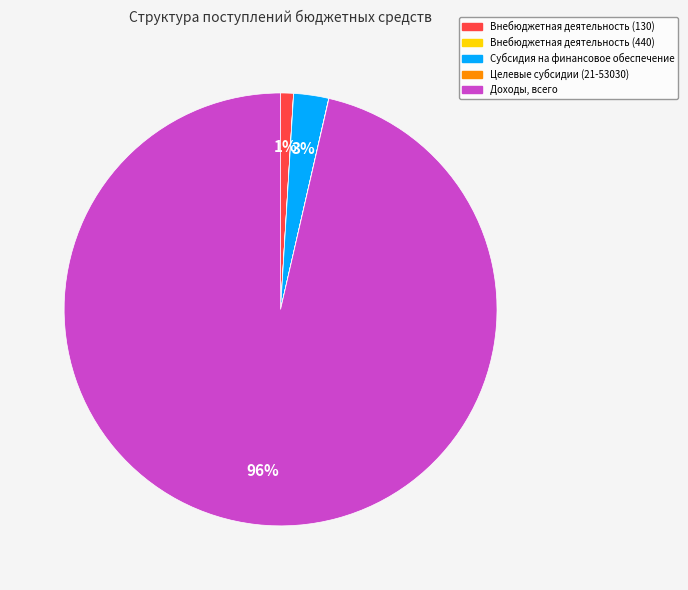

To the nearest percent, what is the average slice percentage?

20%